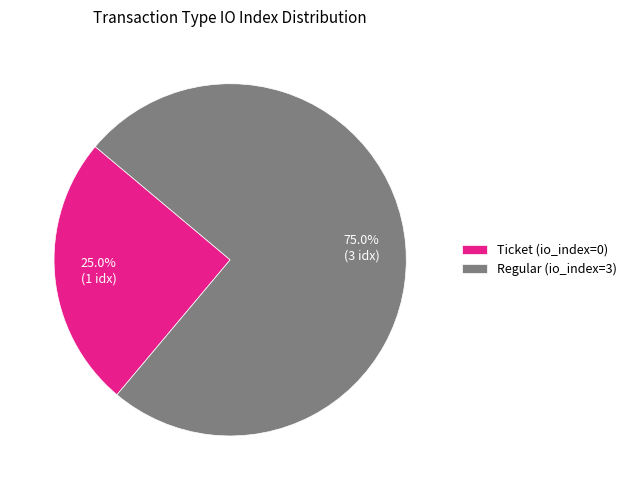

To the nearest percent, what is the difference between the Regular (io_index=3) and Ticket (io_index=0) slice percentages?

50%